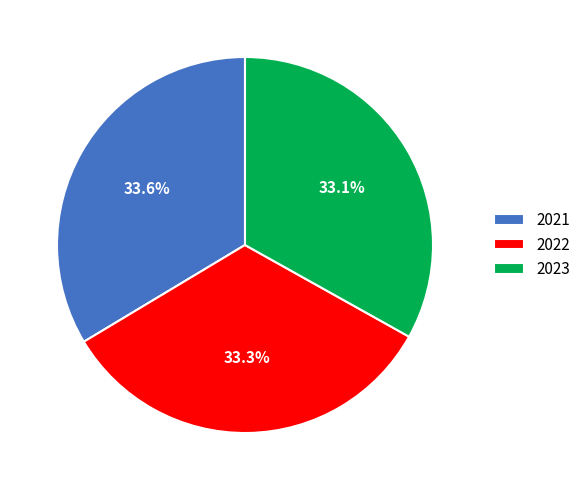

To the nearest percent, what percentage of the pie is 2022?

33%